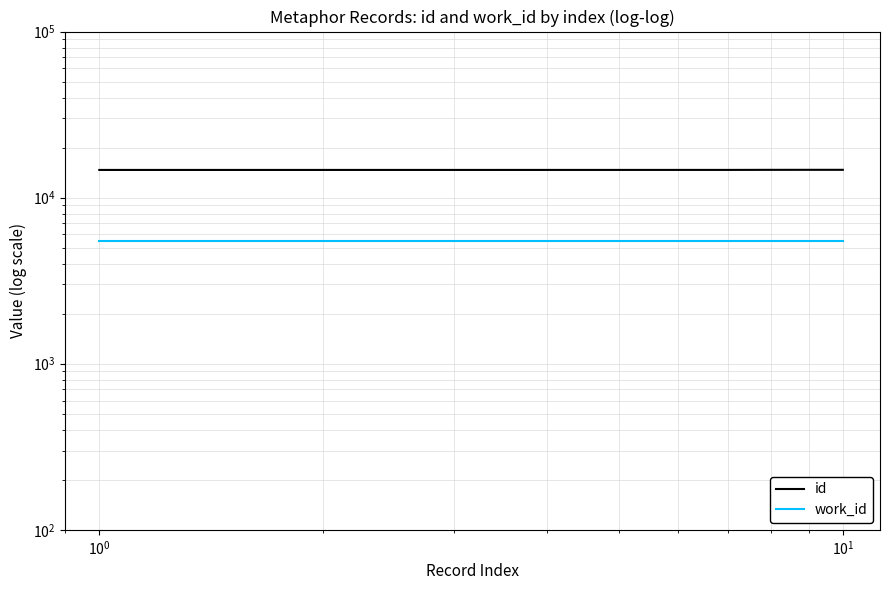

Rank the series by their maximum value, from highest to lowest.

id, work_id